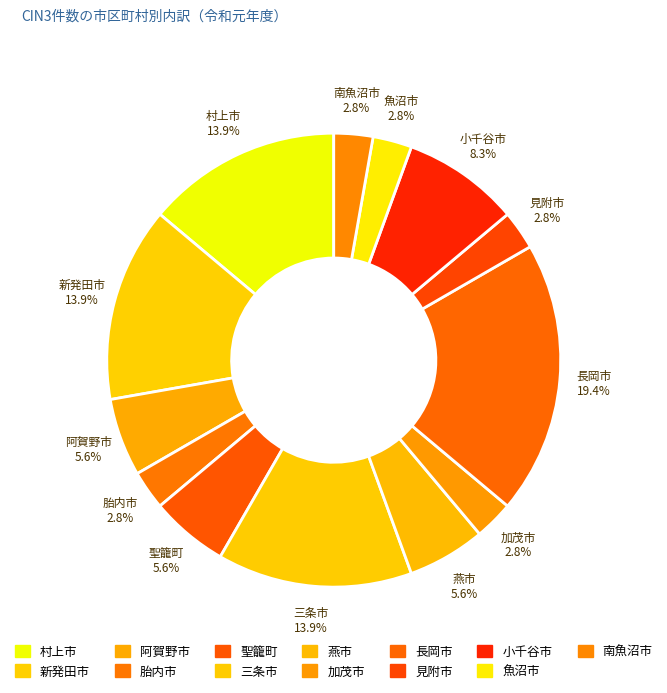

Which slice is the largest?

長岡市